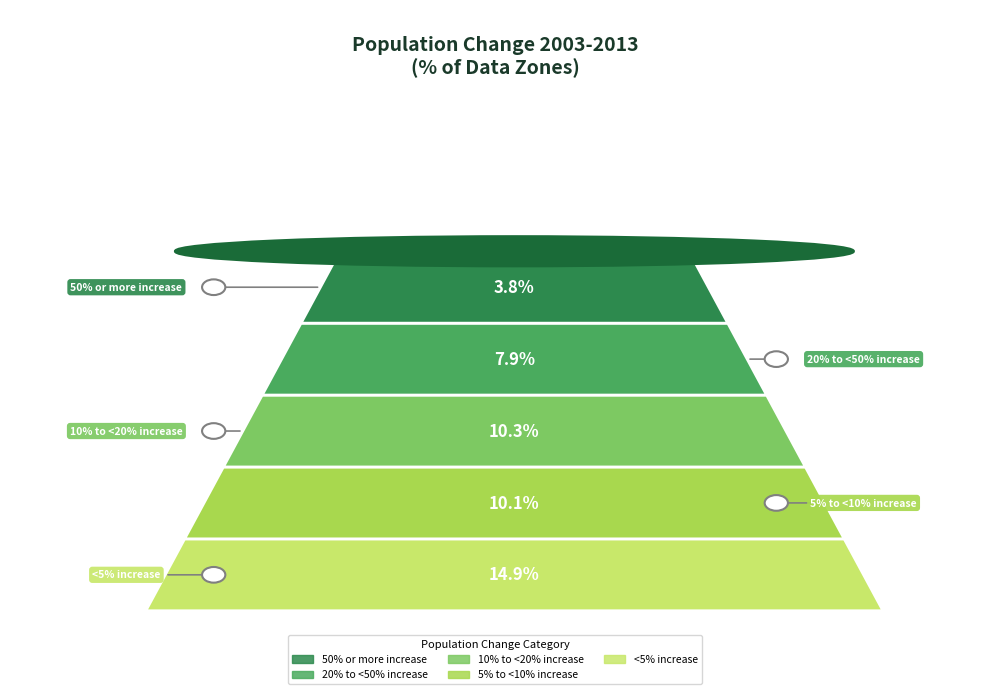

What position from the right is <5% increase?

1